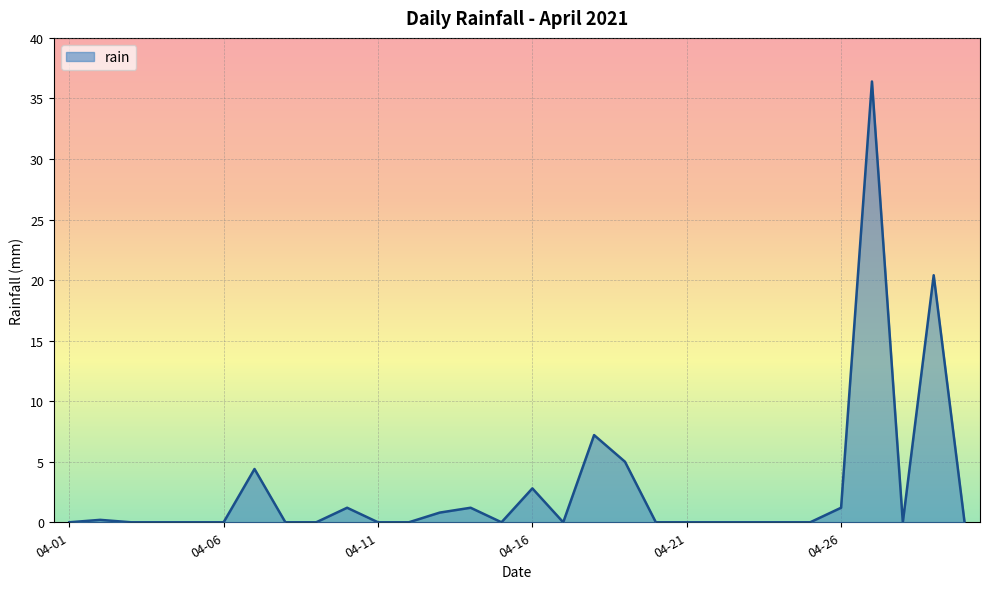

What is the difference between the maximum and minimum values?

36.4